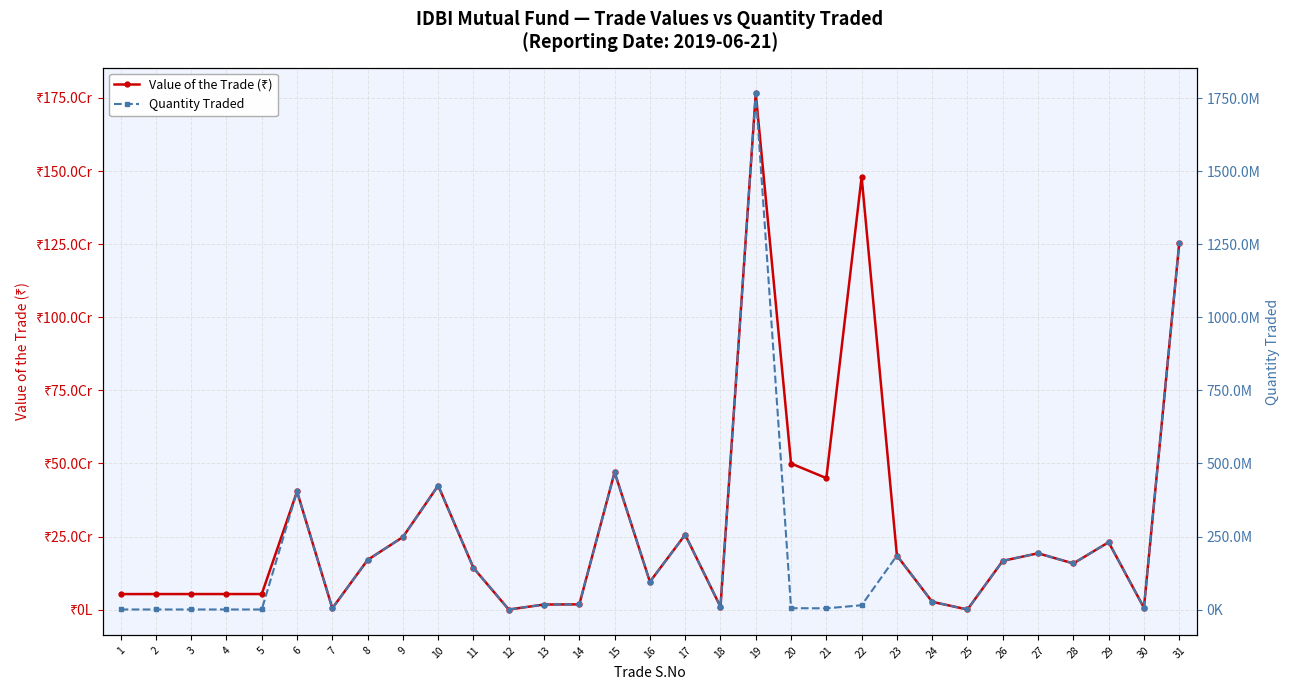

Does the chart display data point markers on the line(s)?

Yes